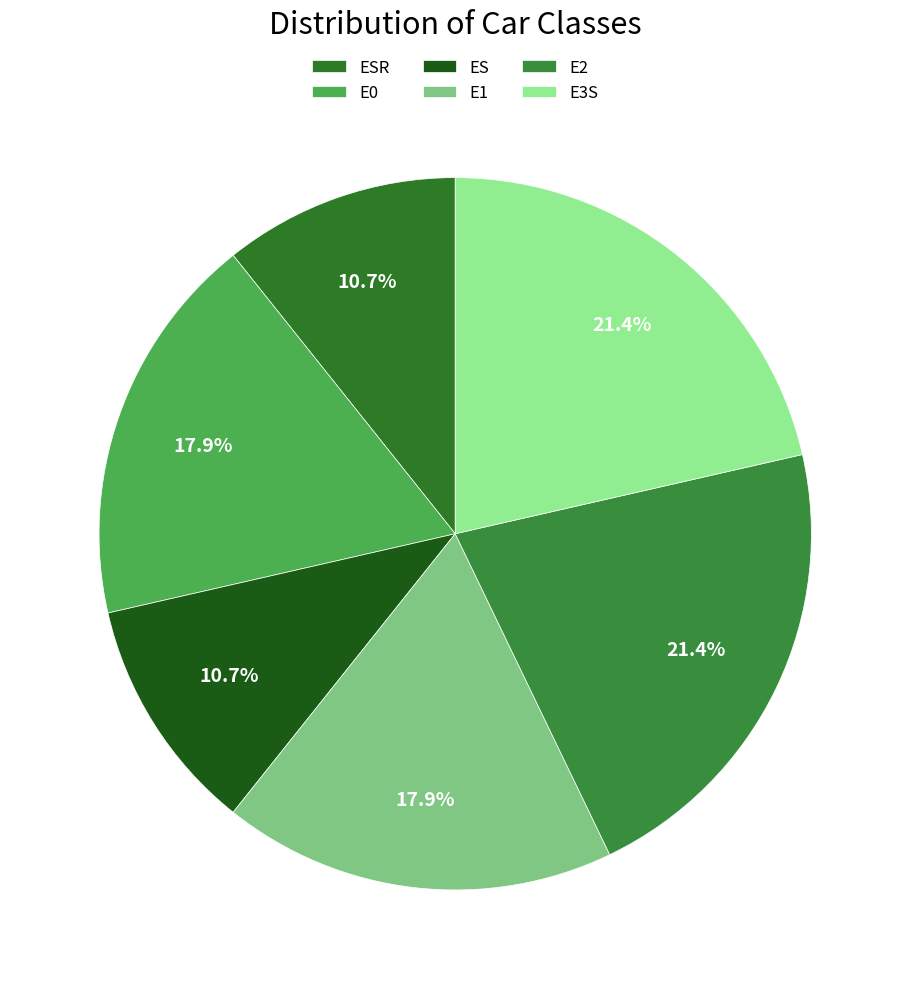

How many slices are in this pie chart?

6